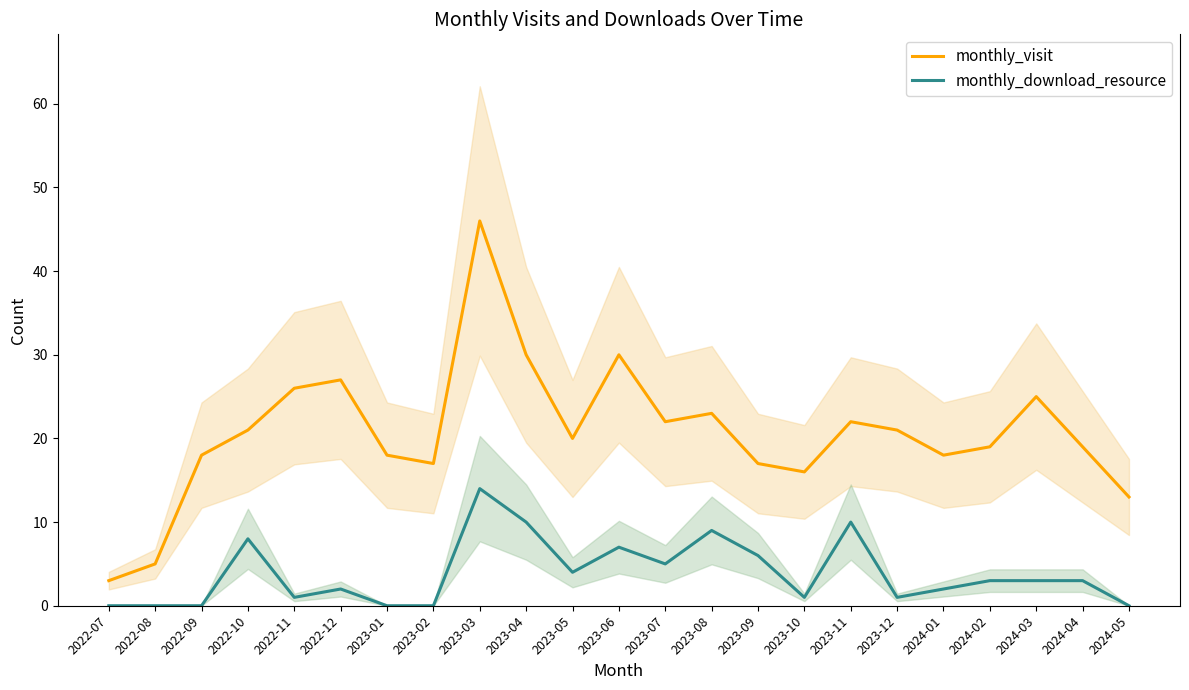

Where is the first local maximum for monthly_visit?

2022-12